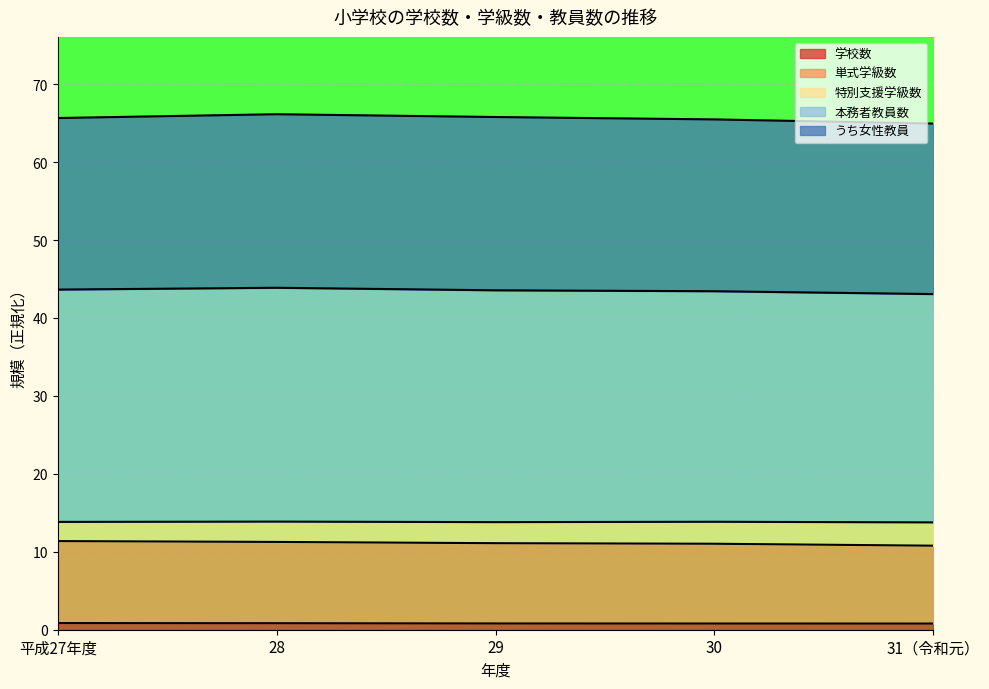

What position from the left is 28?

2